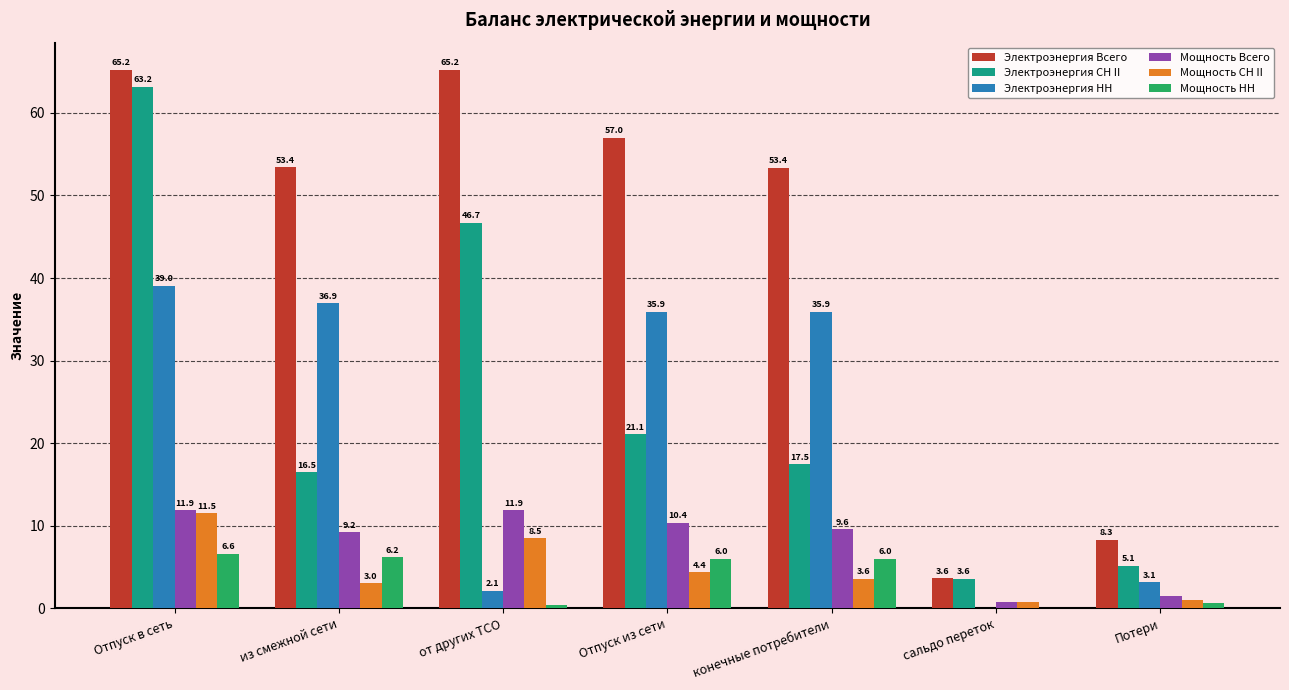

How many groups of bars are there?

7